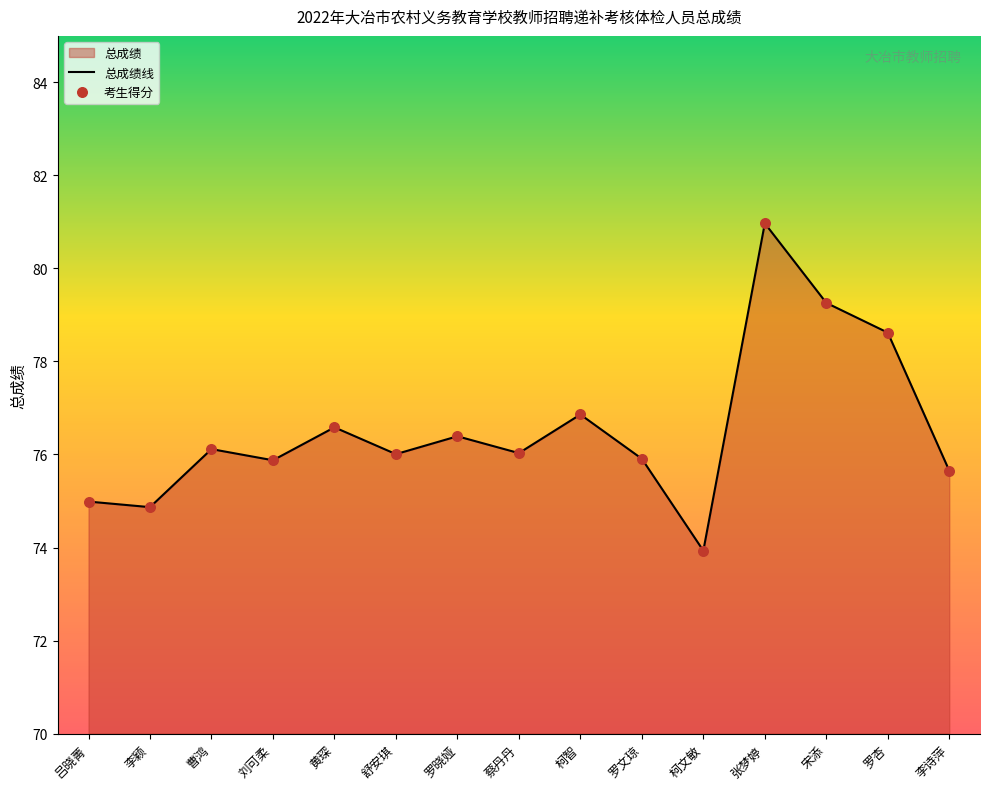

What is the change in value from 柯文敏 to 宋添?

+5.3